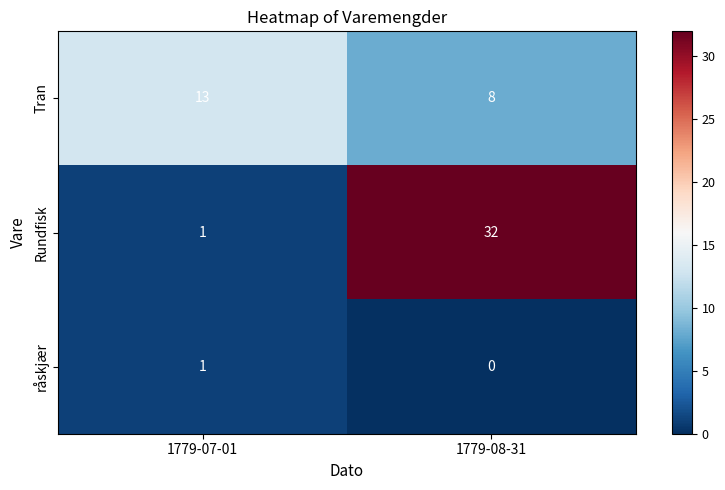

Where is Tran nearest to the value 10?

1779-08-31